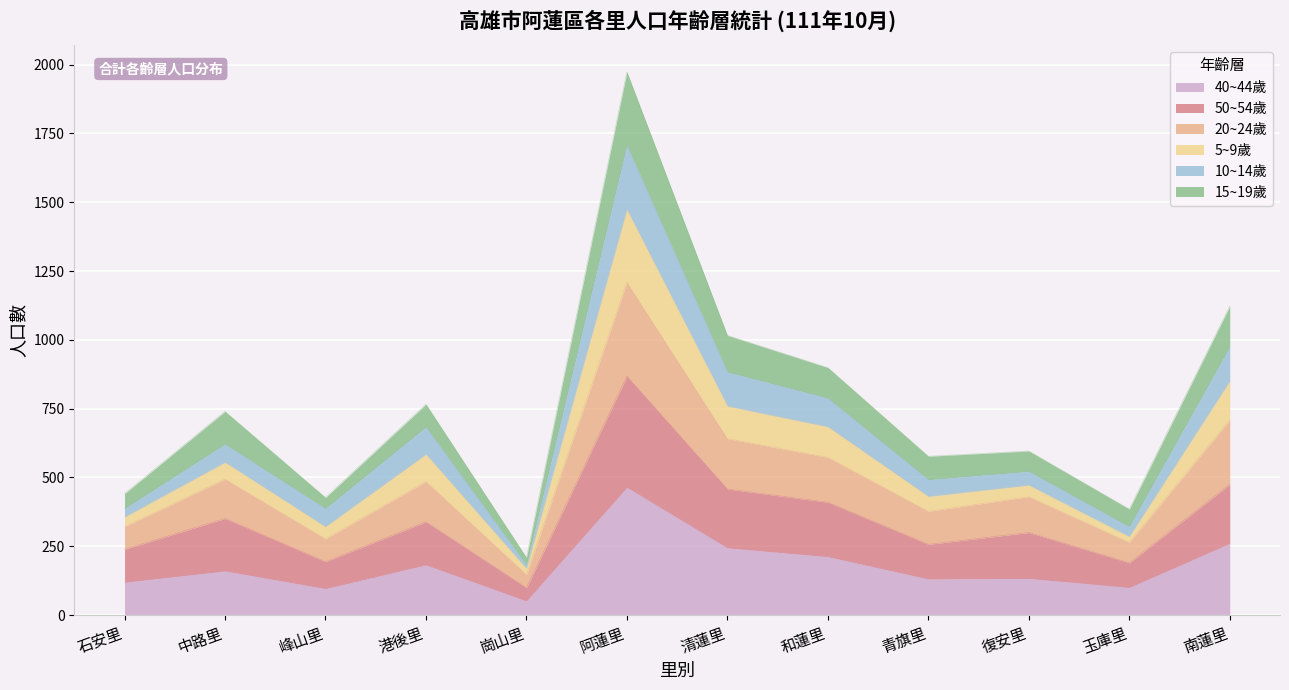

At which category is the sum across all series the highest?

阿蓮里